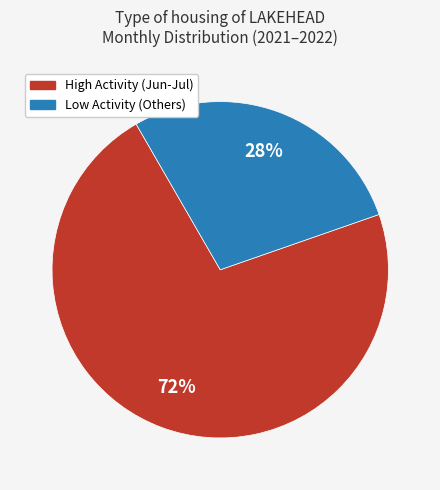

To the nearest percent, what is the difference between the largest and smallest slice percentages?

44%